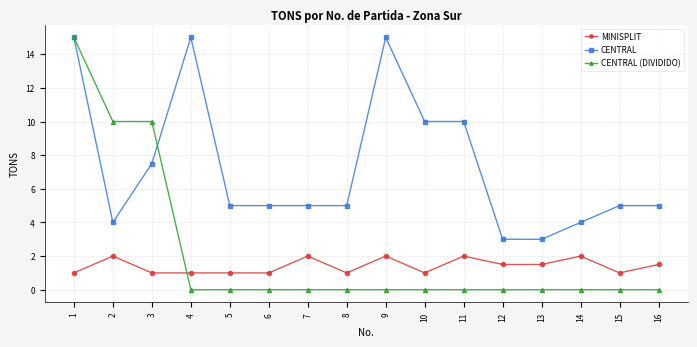

At 5, list the series in order from smallest to largest.

CENTRAL (DIVIDIDO), MINISPLIT, CENTRAL